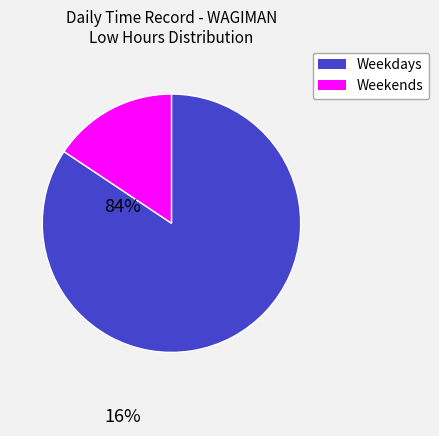

Is there a majority slice in this chart?

Yes